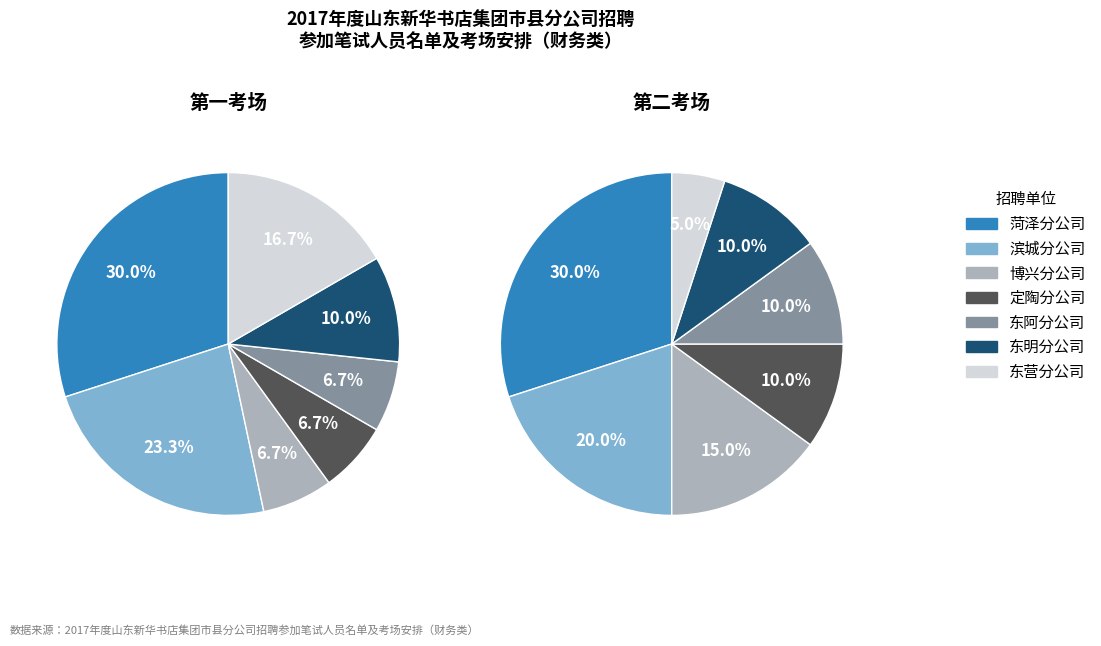

True or false: 东阿分公司 accounts for 1% of the total.

False